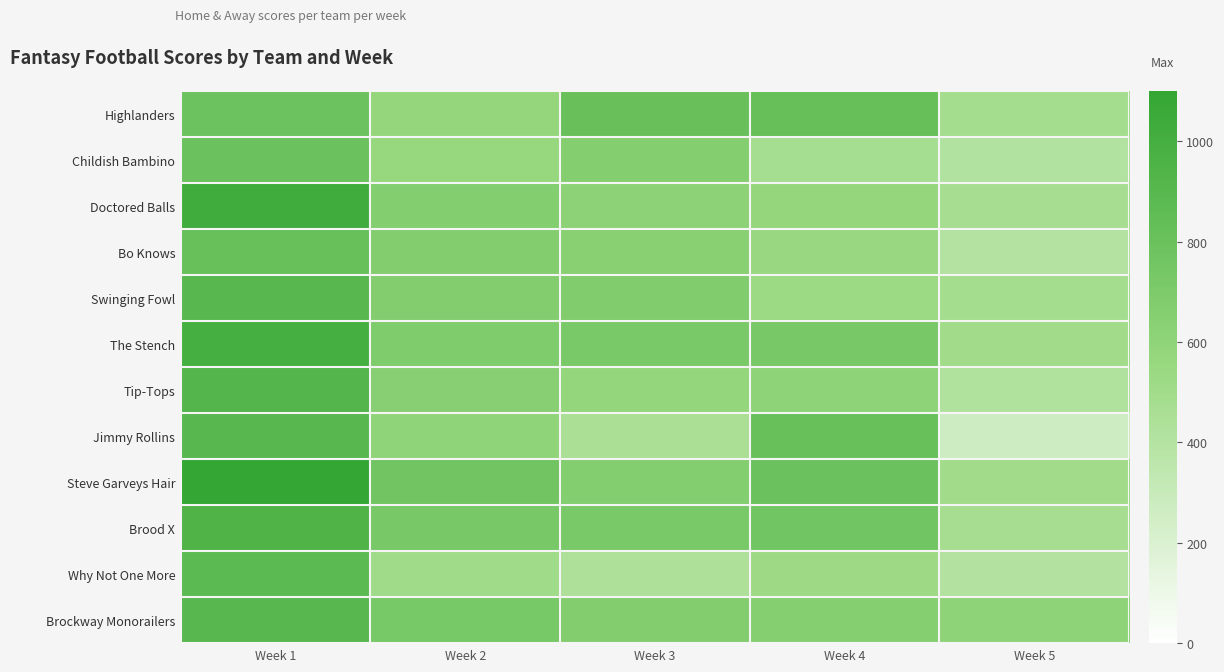

At which category is the sum across all series the highest?

Week 1